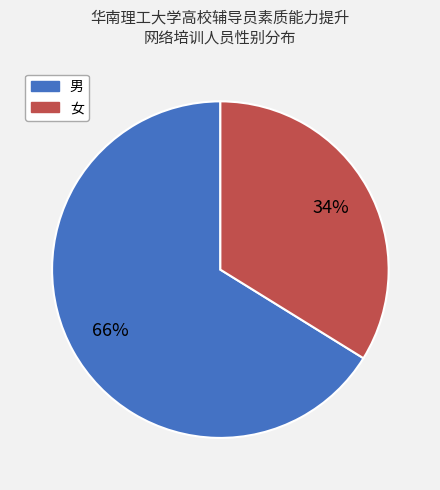

Rank the categories by value from highest to lowest.

男, 女